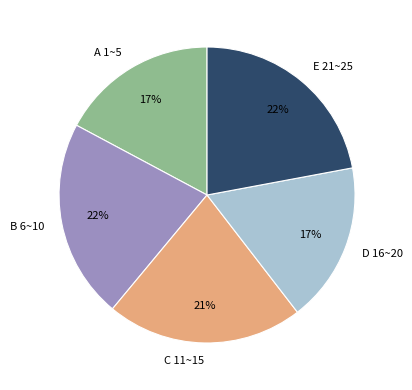

To the nearest percent, what is the average slice percentage?

20%